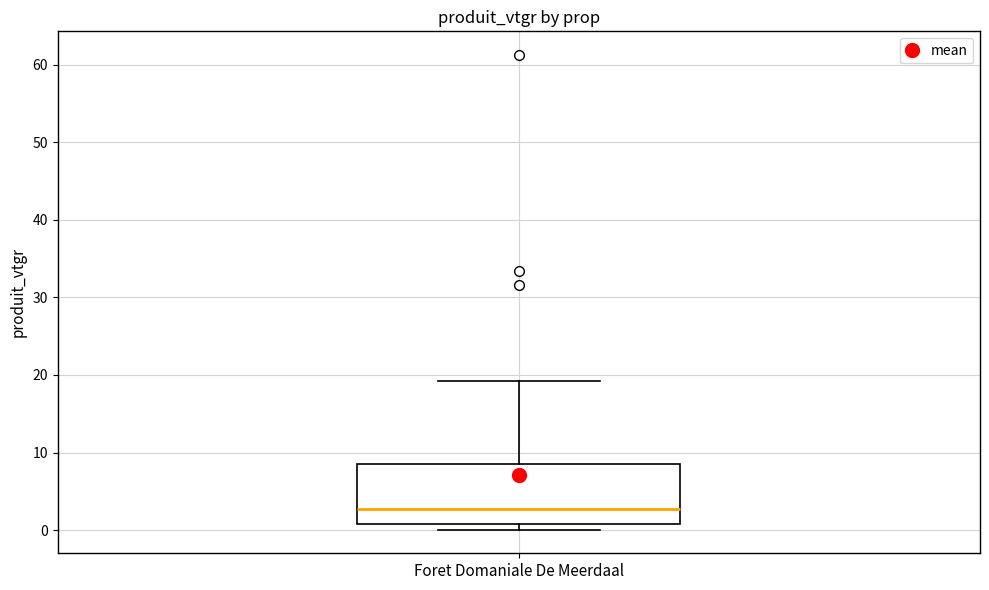

Transcribe this box plot: give where the median line is, the range the box spans, and where the two whiskers end, as read against the y-axis. The values are not printed on the chart, so give them approximately, as read against the axis.

median 3, box 1 to 9, whiskers 0 to 19